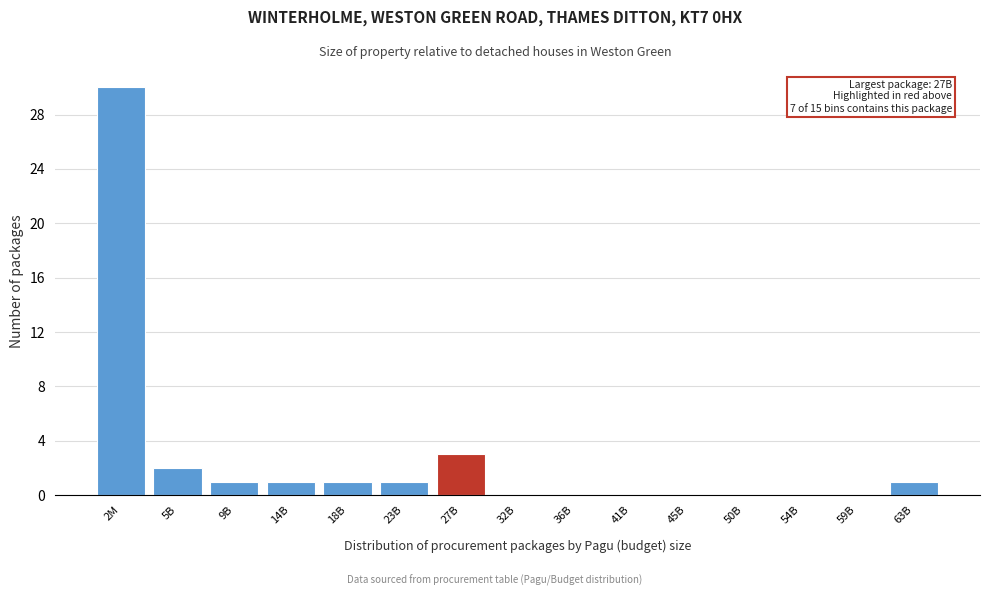

Reading left to right, extract all data points from this chart.

2M=30	5B=2	9B=1	14B=1	18B=1	23B=1	27B=3	32B=0	36B=0	41B=0	45B=0	50B=0	54B=0	59B=0	63B=1